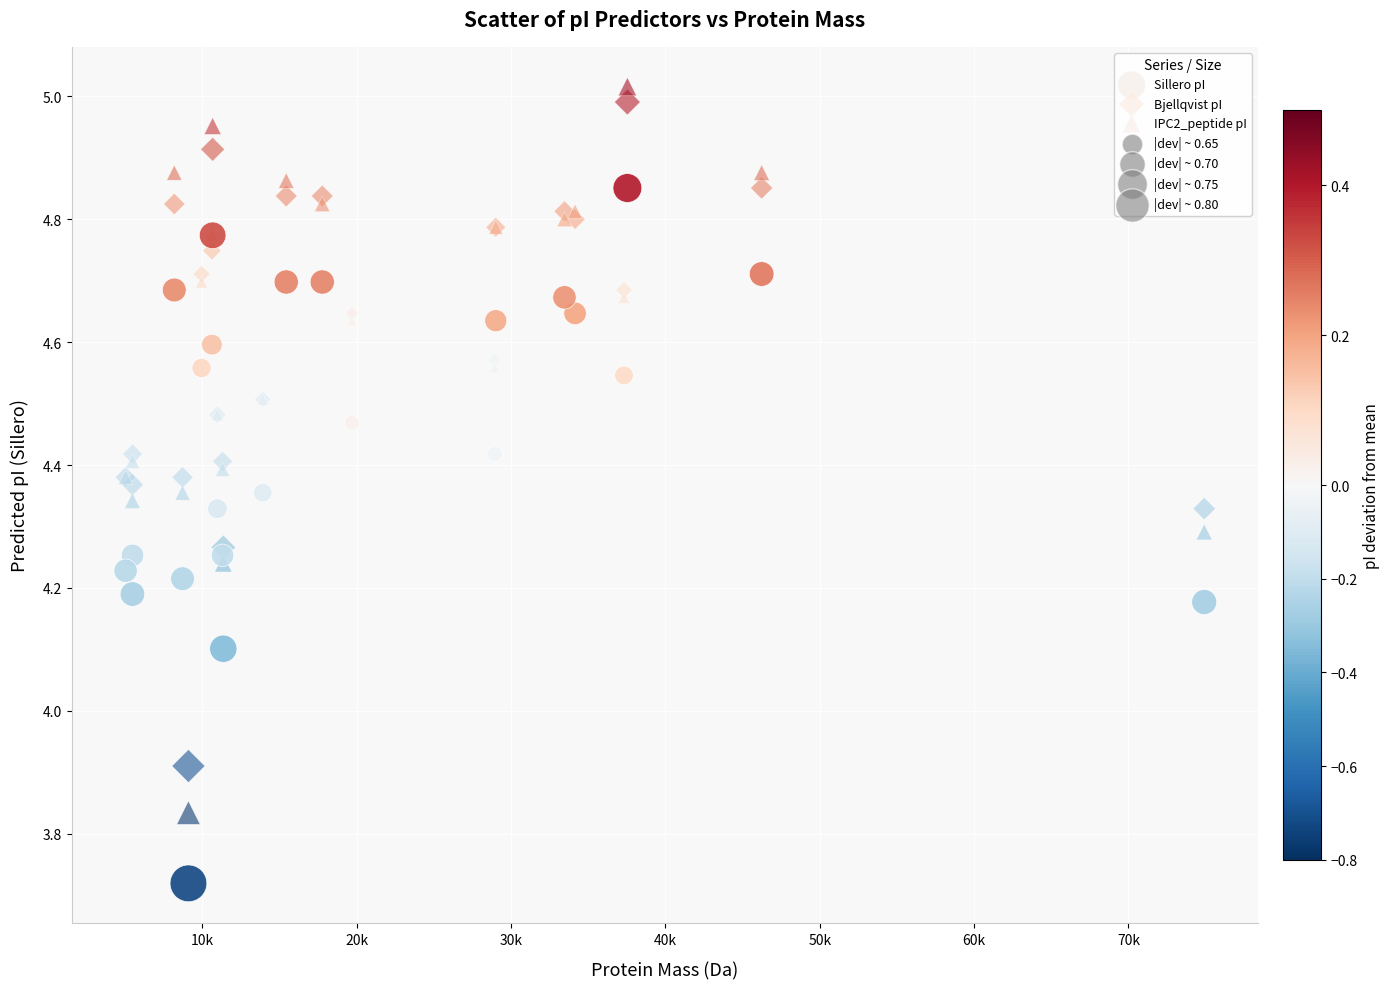

Which series has the widest spread of Y values?

IPC2_peptide pI